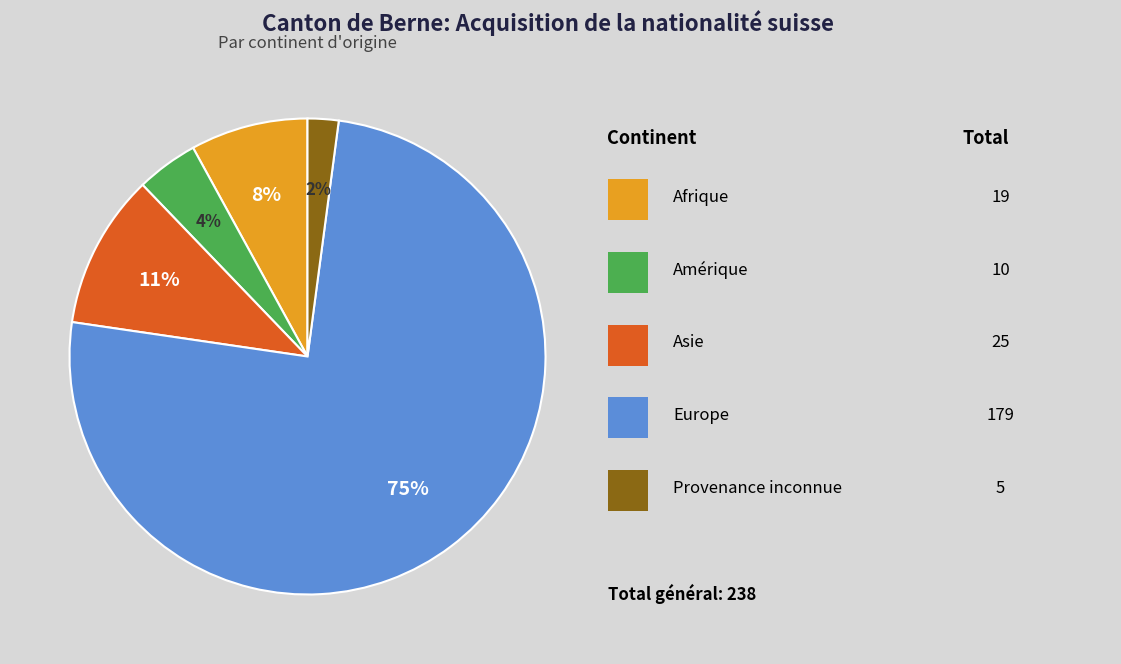

To the nearest percent, what is the average slice percentage?

20%